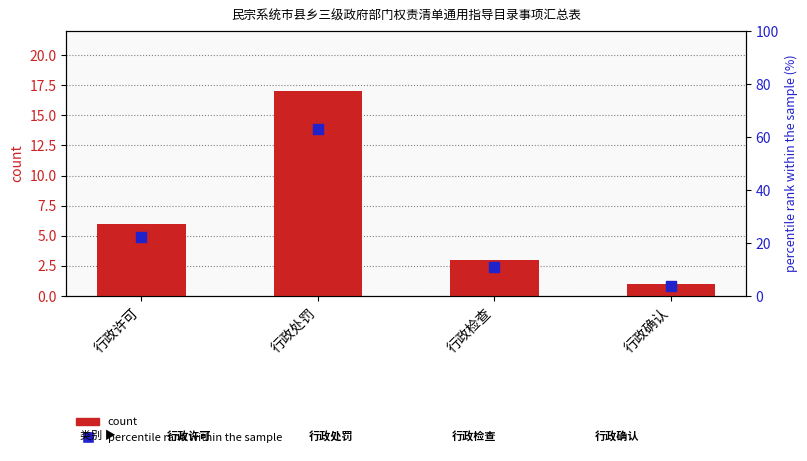

At how many categories does at least one series exceed 19?

2